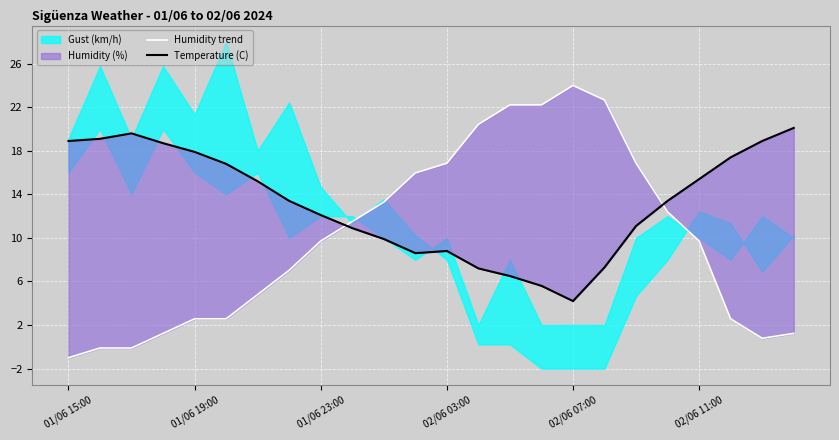

The Humidity trend series shows 16.0 at 11. True or false?

True